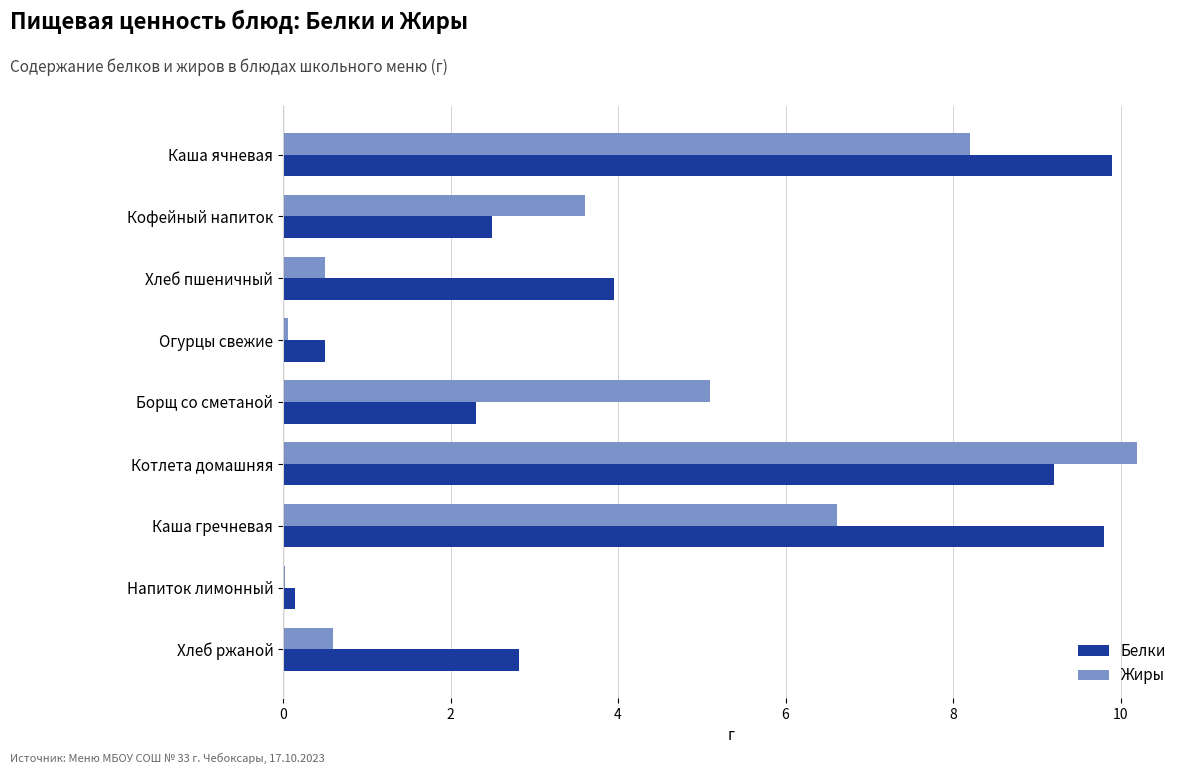

Is it true that Жиры equals 6.6 at Каша гречневая?

True